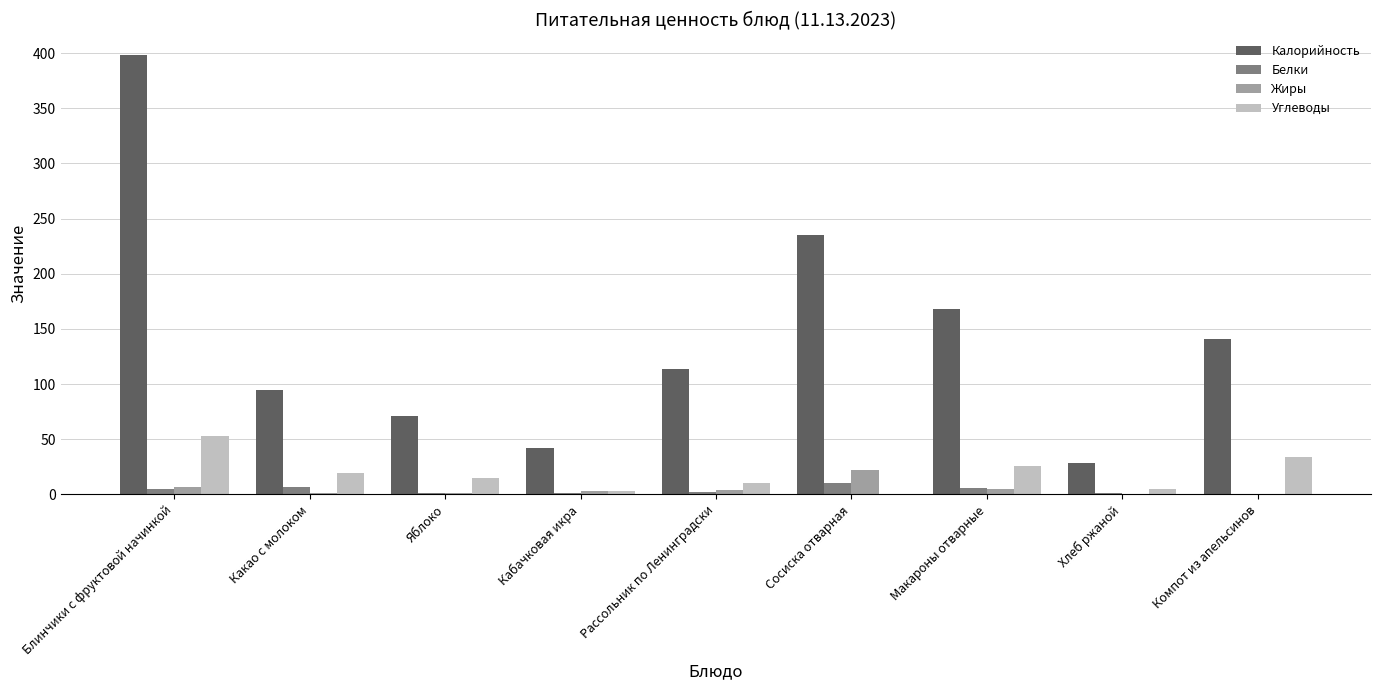

The value of Белки at Макароны отварные is 6. True or false?

True